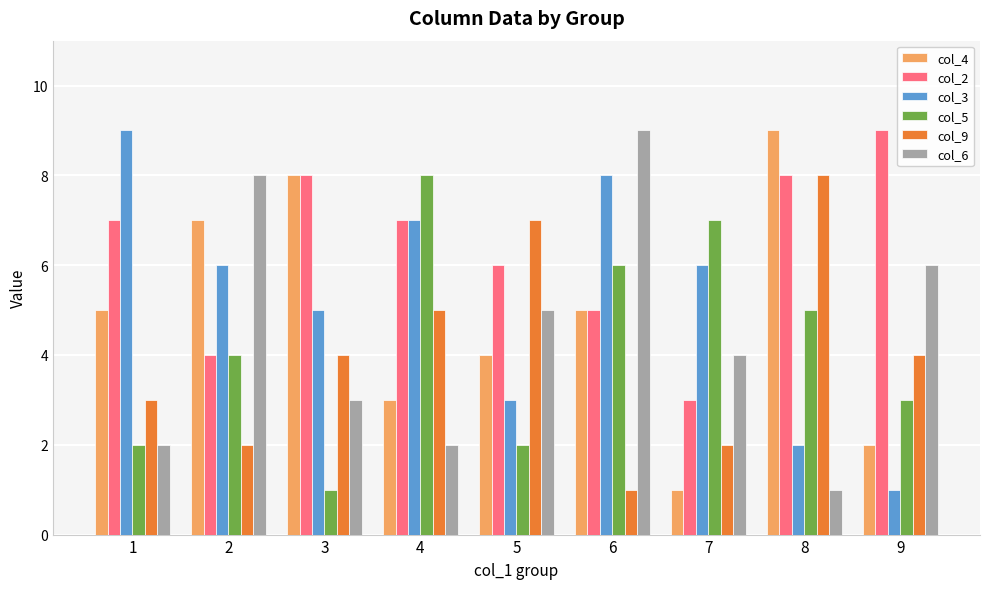

At how many categories does at least one series exceed 2?

9